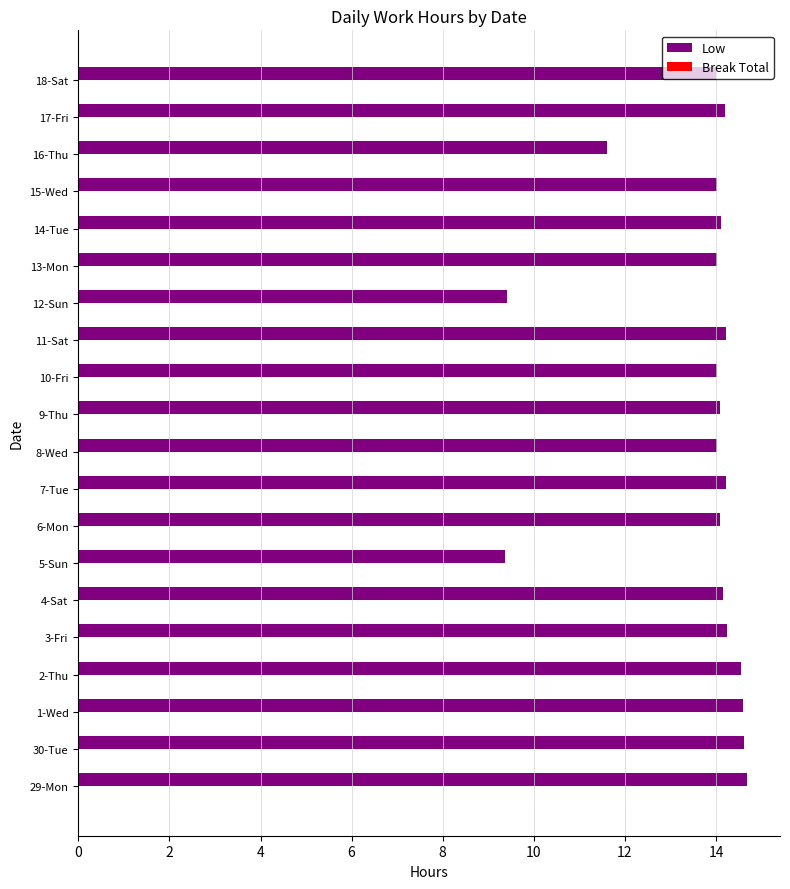

What is the average value?

13.6